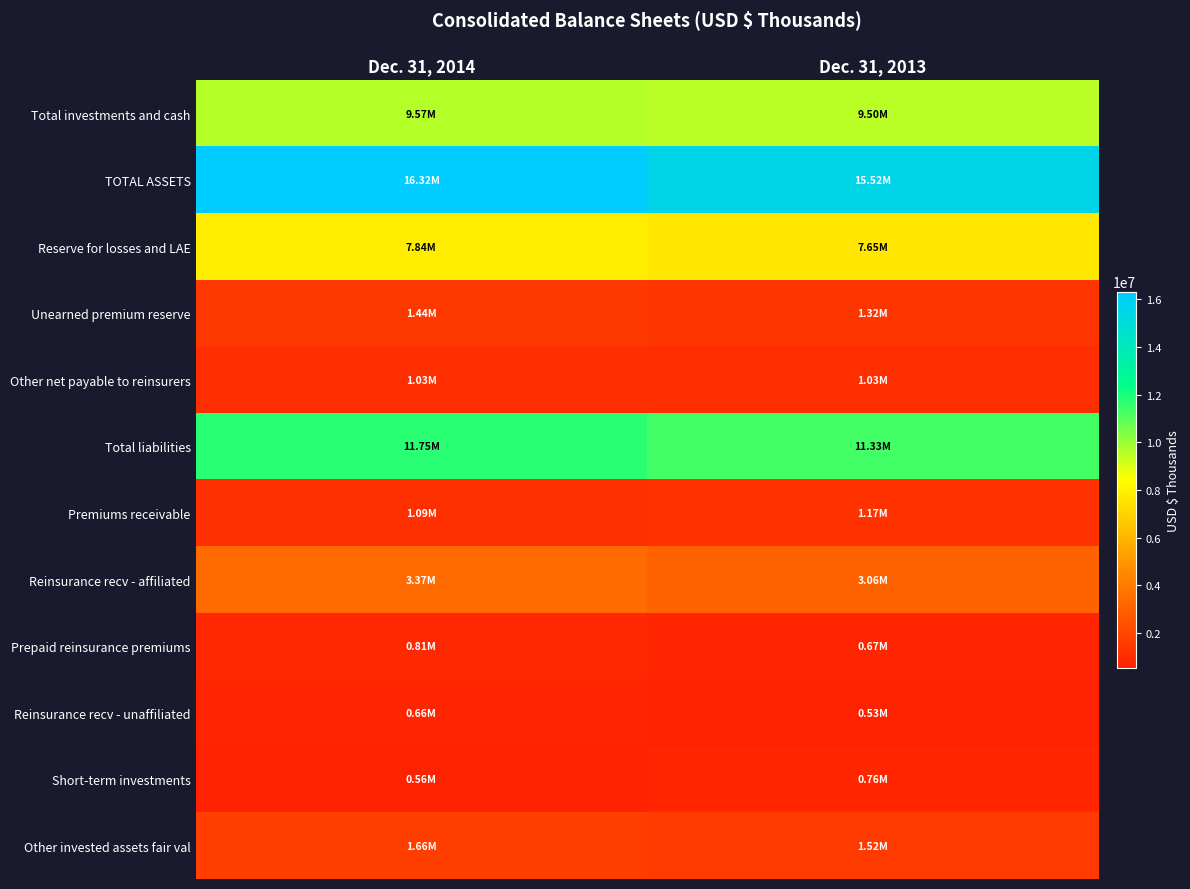

What is the spread (max minus min) of values at Dec. 31, 2014?

15757956